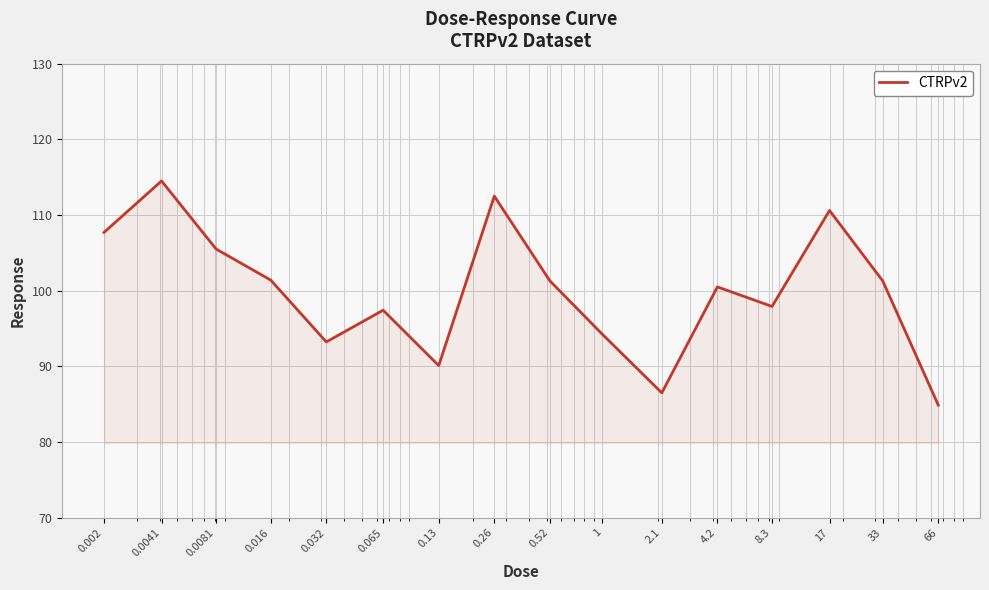

What is the maximum value shown in the chart?

114.5